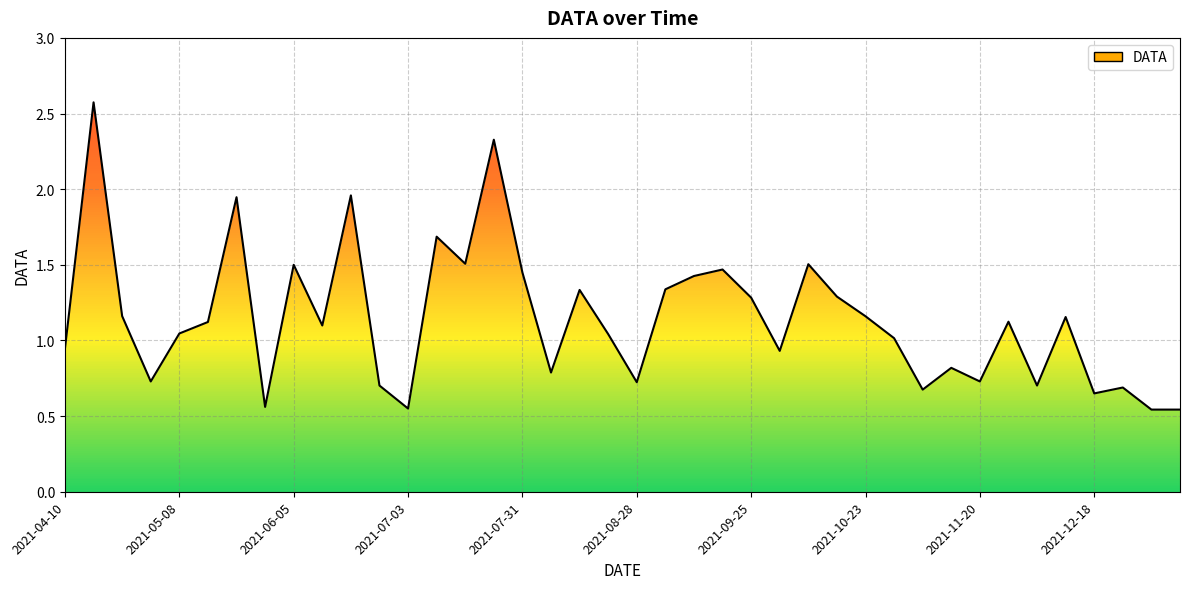

How many data points are less than 1?

16